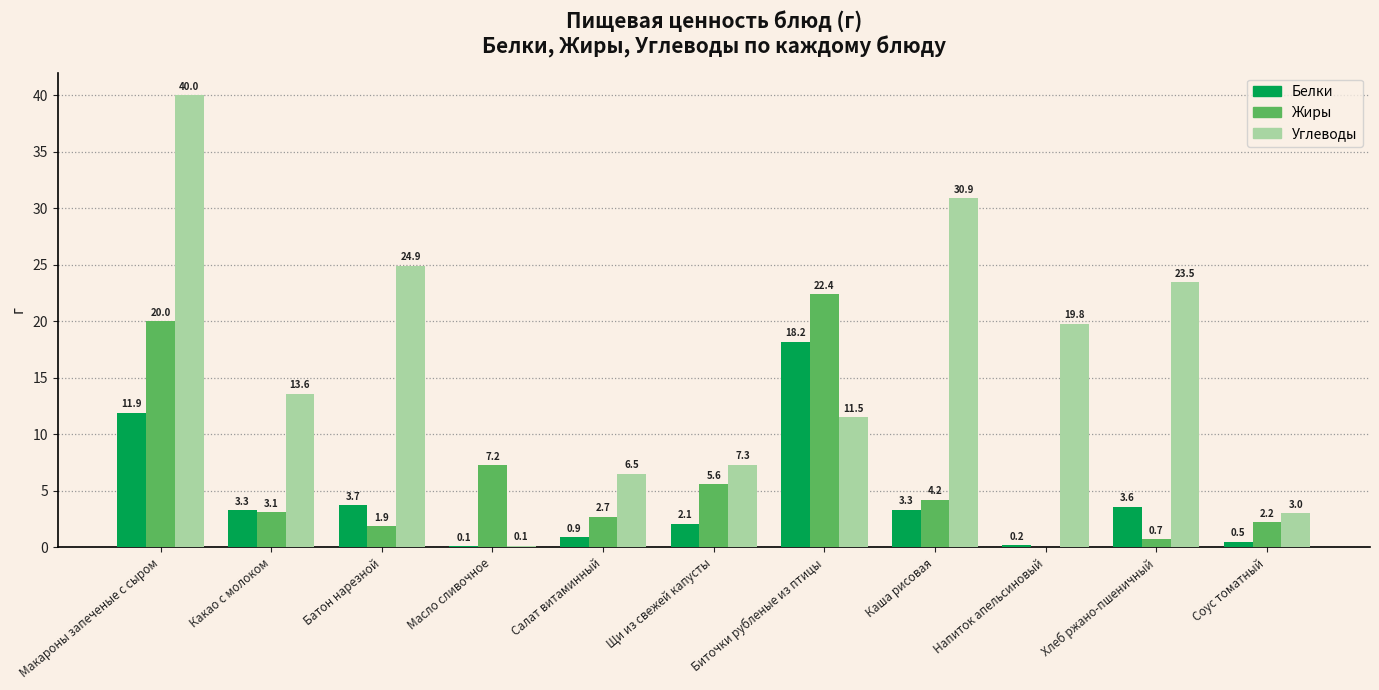

What is the sum of the Белки values at Батон нарезной and Салат витаминный?

4.6